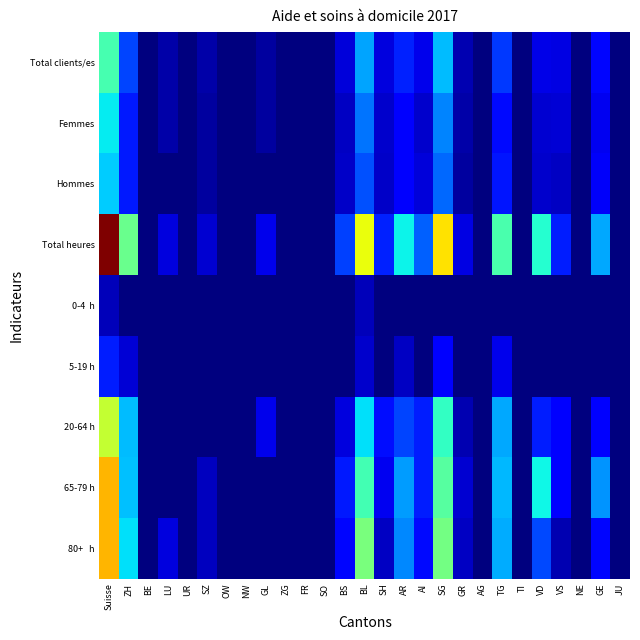

At how many categories does at least one series exceed 13042?

1